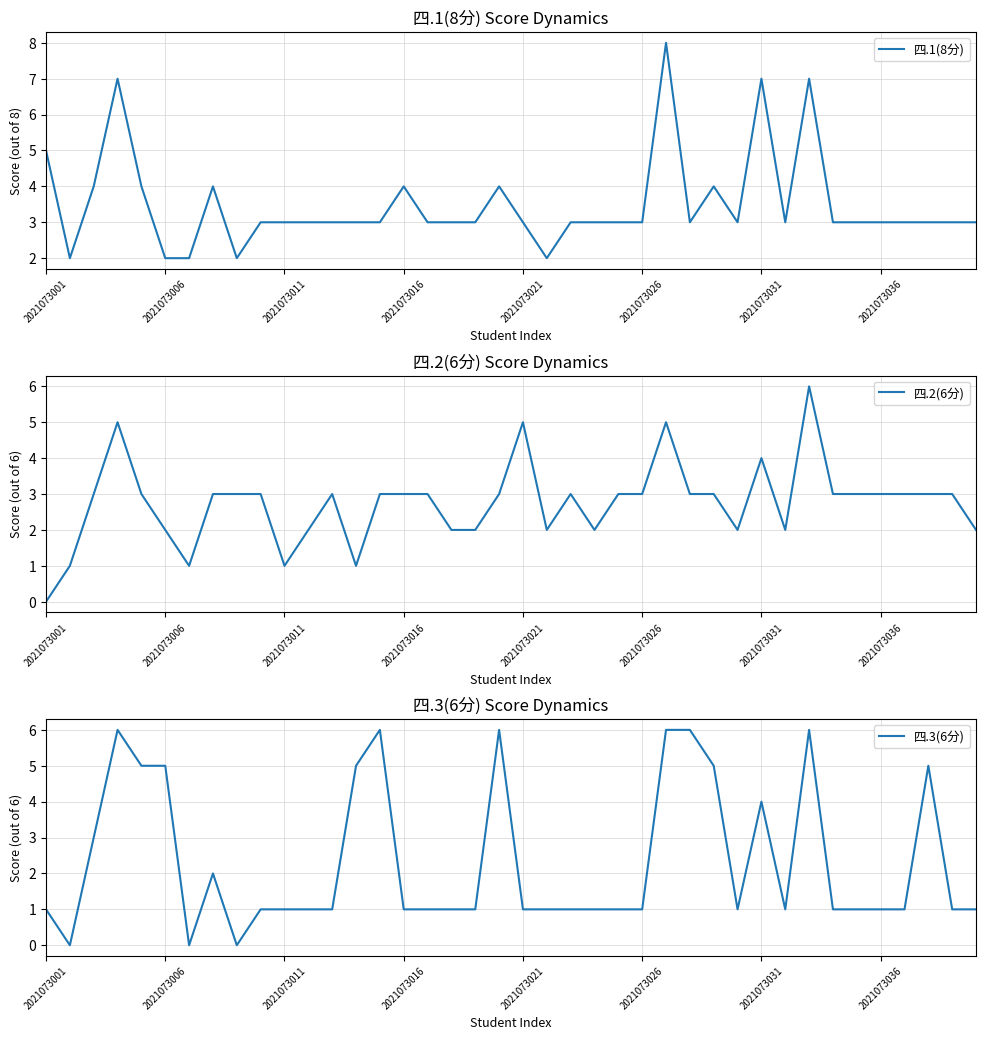

At which label does 四.1(8分) first exceed 3?

2021073001